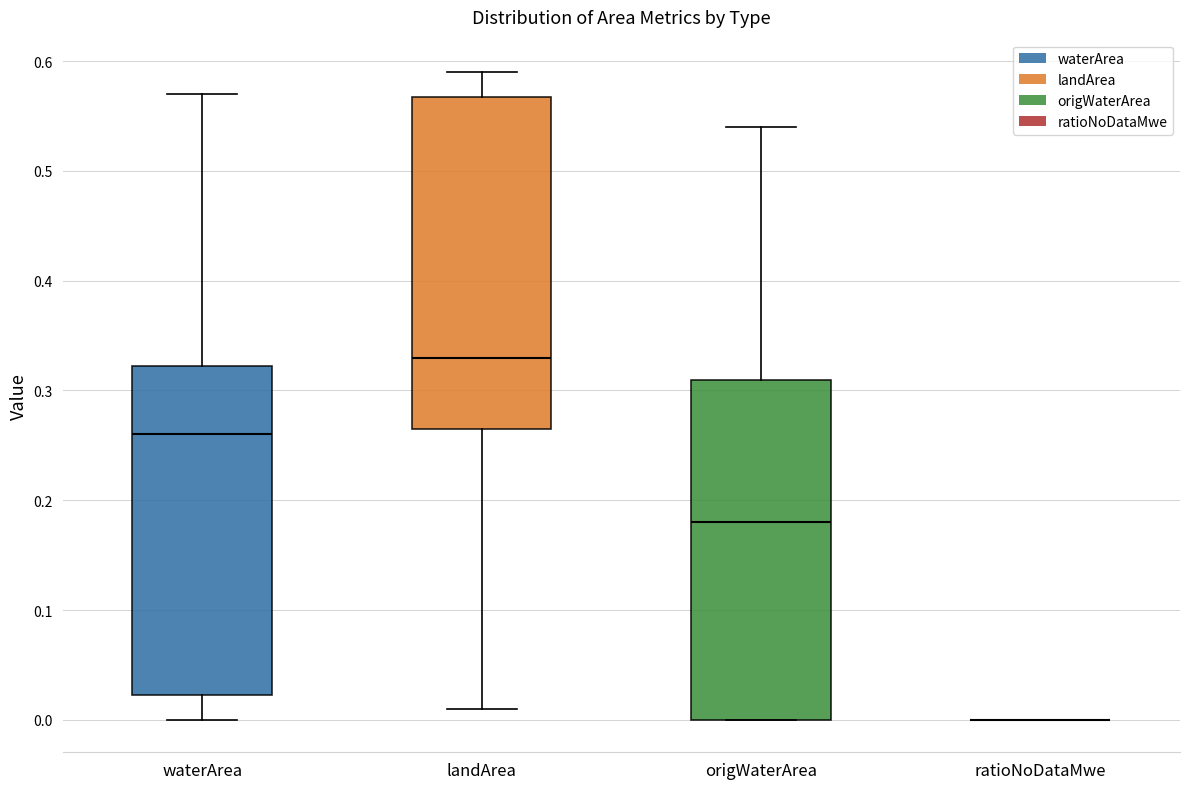

Reading left to right, transcribe this box plot: for each box, give where its median line is, the range the box spans, and where its two whiskers end, as read against the y-axis. The values are not printed on the chart, so give them approximately, as read against the axis.

waterArea: median 0.26, box 0.02 to 0.32, whiskers 0.00 to 0.57
landArea: median 0.33, box 0.27 to 0.57, whiskers 0.01 to 0.59
origWaterArea: median 0.18, box 0.00 to 0.31, whiskers 0.00 to 0.54
ratioNoDataMwe: box collapsed to a line at 0.00, whiskers 0.00 to 0.00